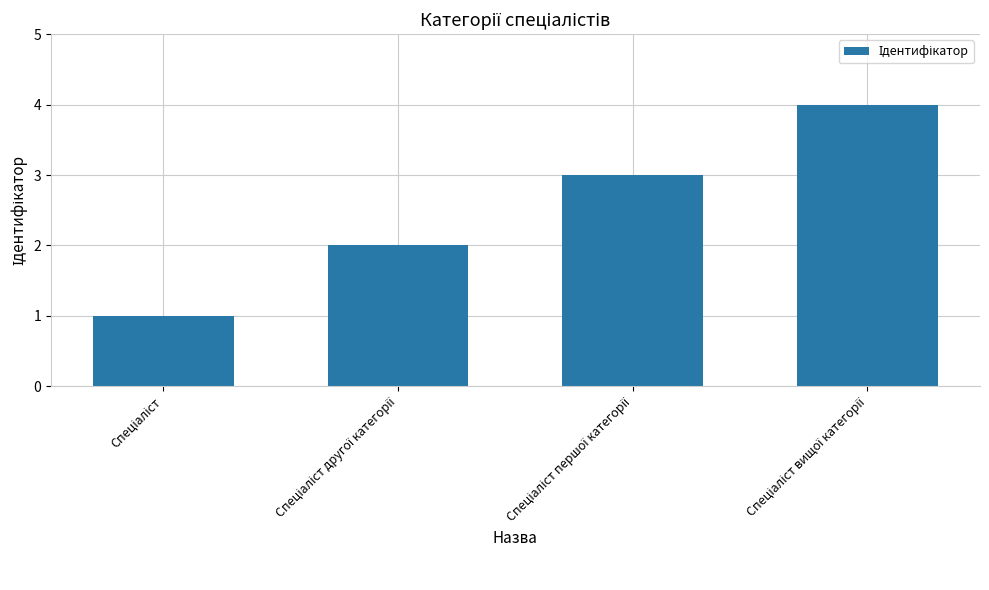

What is the maximum value shown in the chart?

4